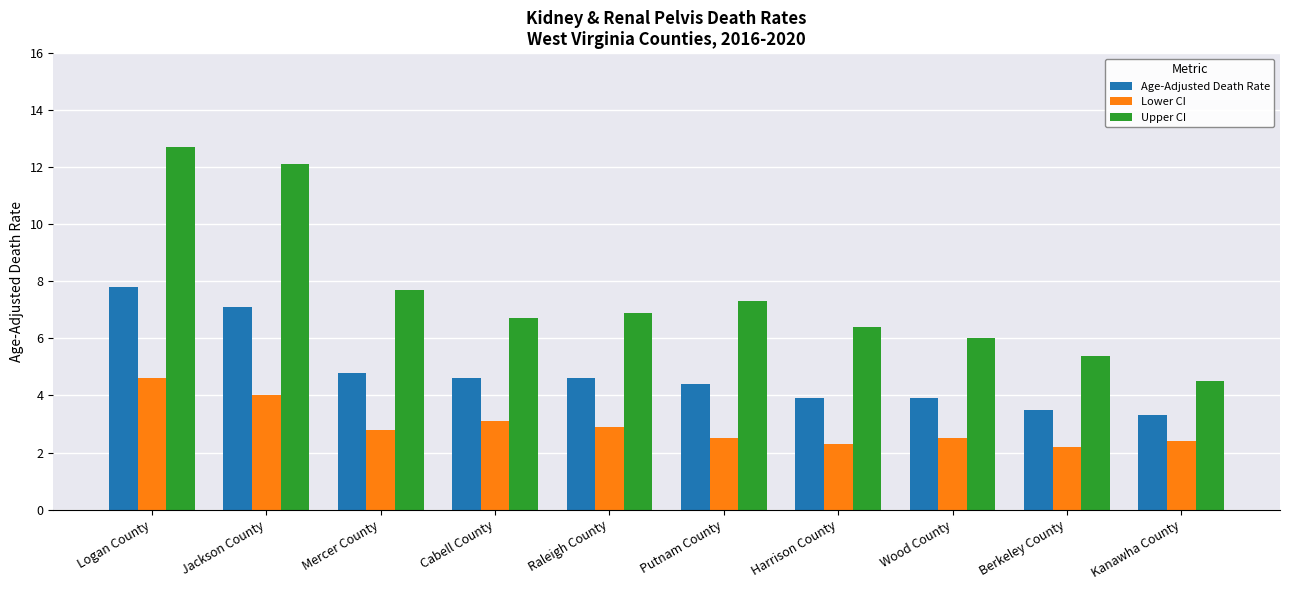

What is the total value across all series at Putnam County?

14.2